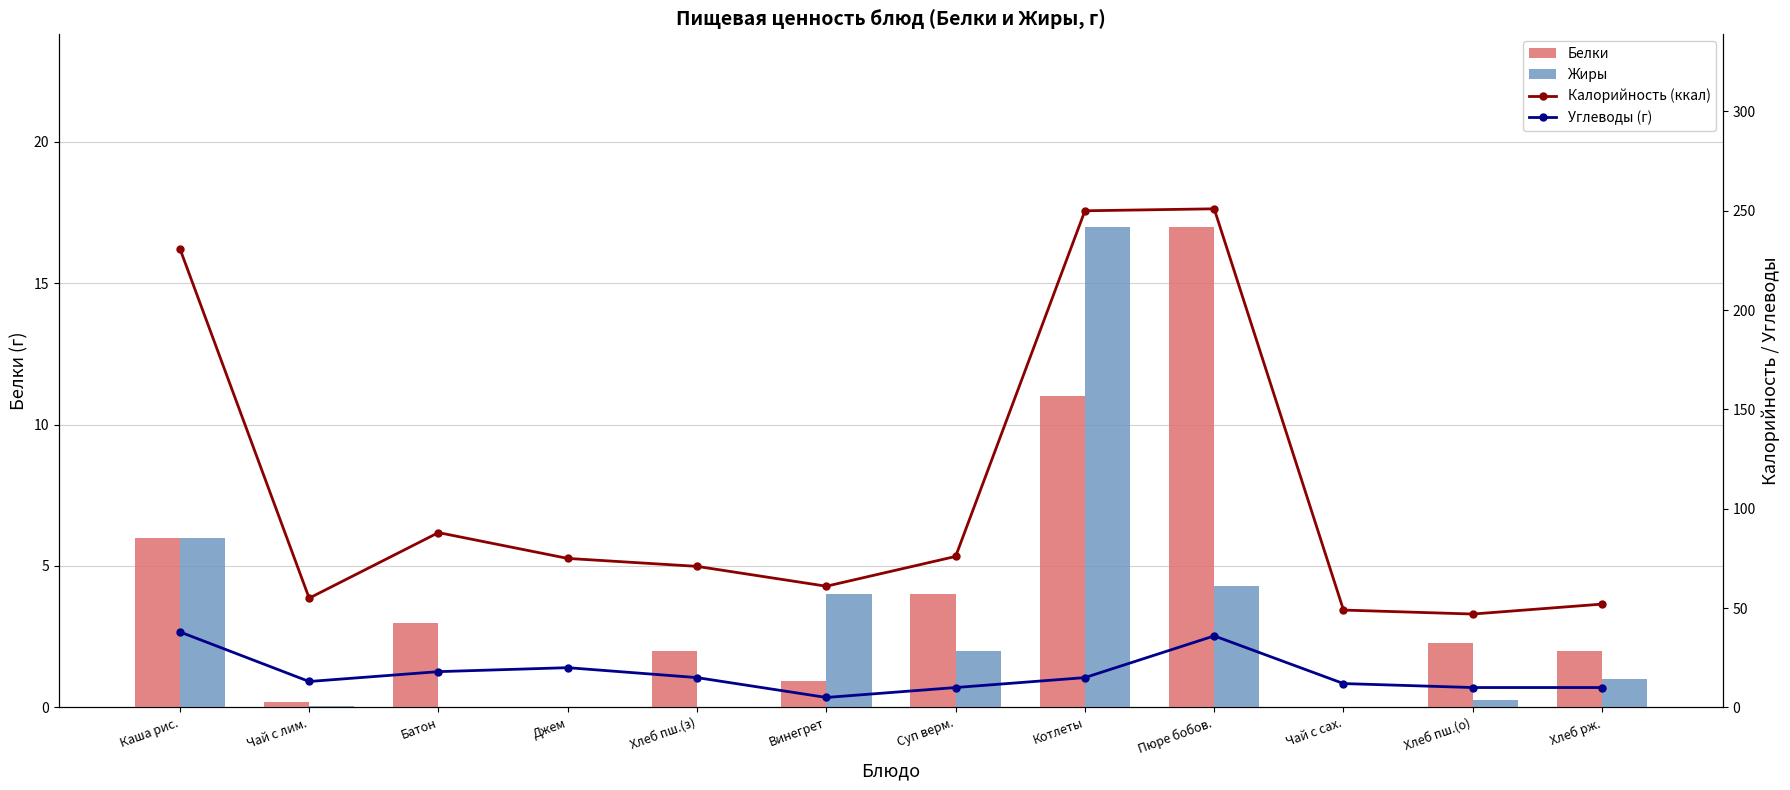

What position from the left is Хлеб пш.(з)?

5